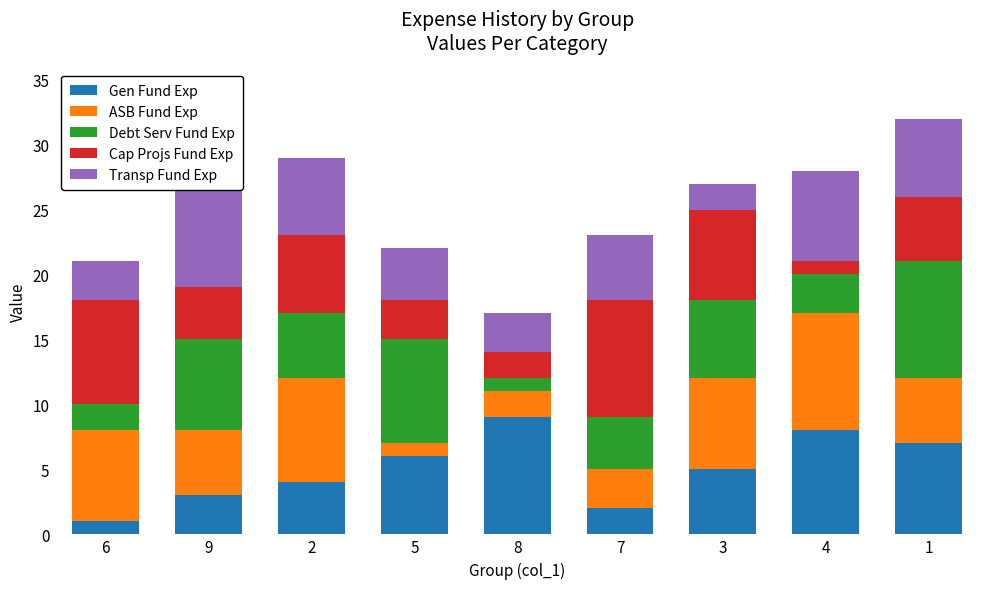

What is the total value across all series at 4?

28